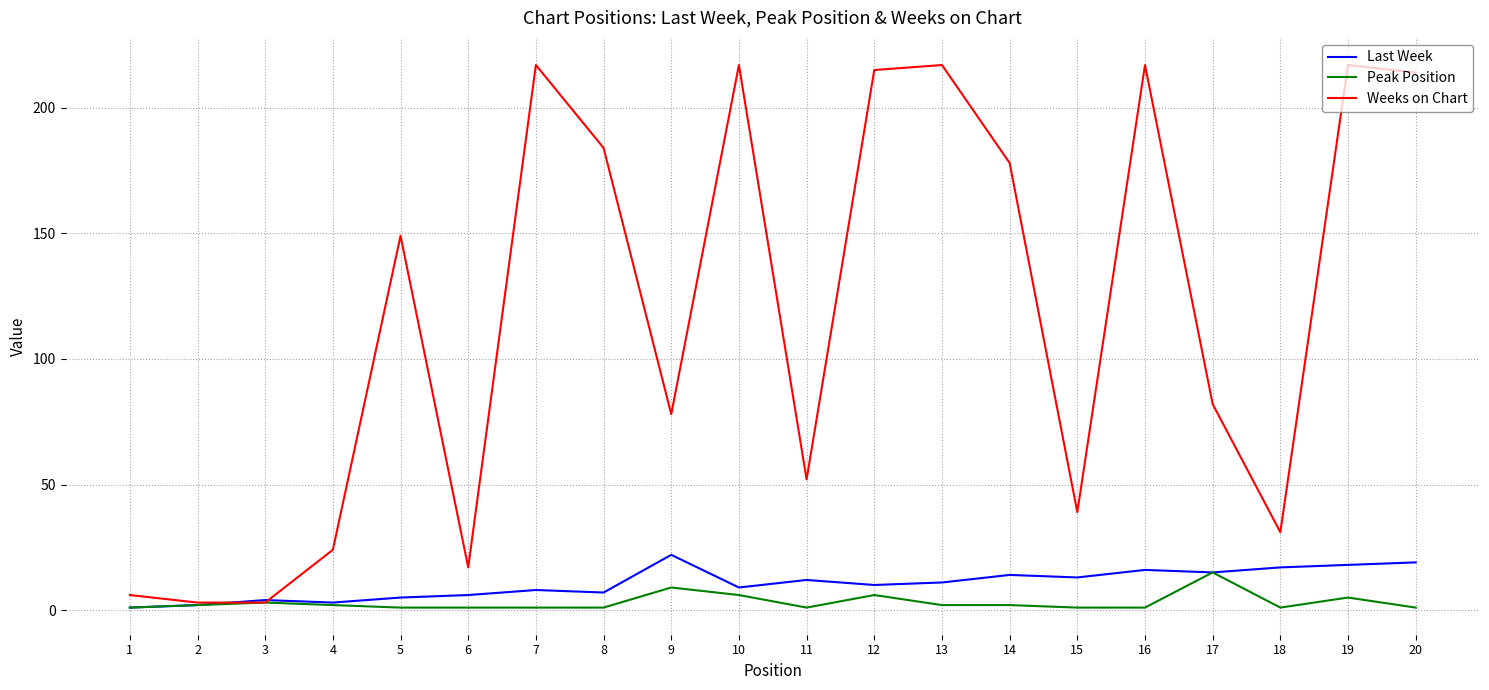

Is it true that Peak Position equals 2 at 13?

True